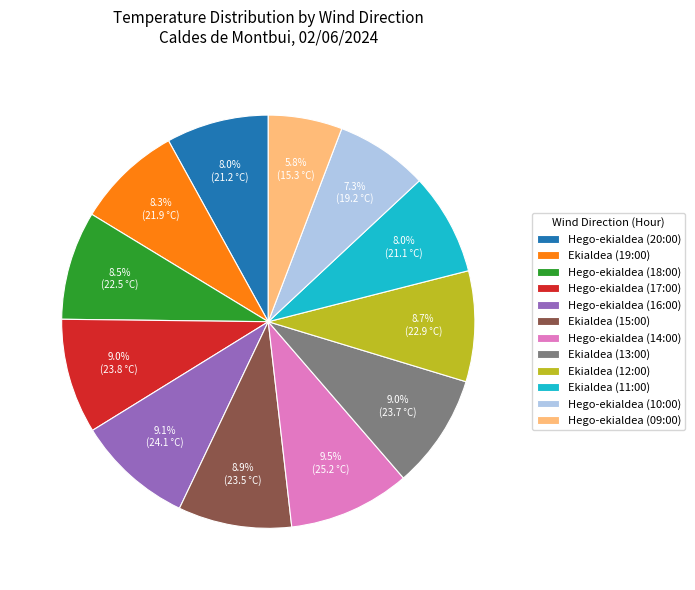

To the nearest percent, what is the difference between the largest and smallest slice percentages?

4%